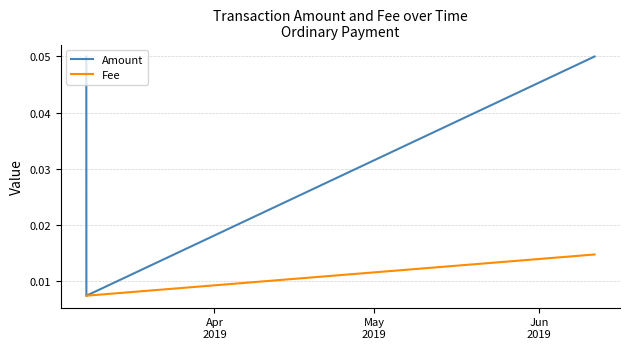

Which series has the widest spread of values?

Amount